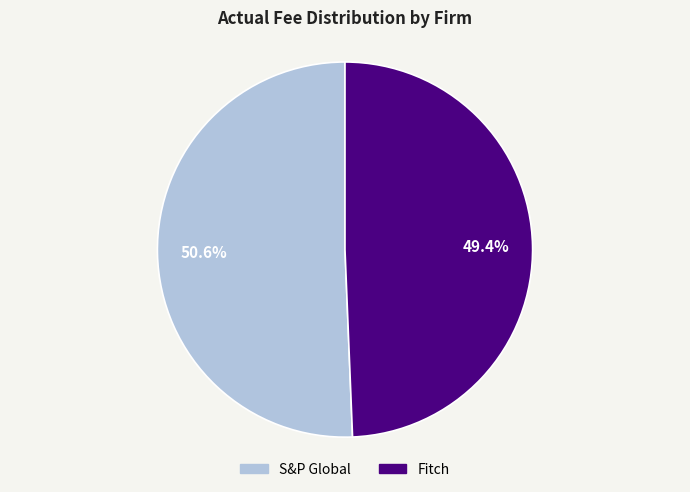

To the nearest percent, what is the difference between the Fitch and S&P Global slice percentages?

1%